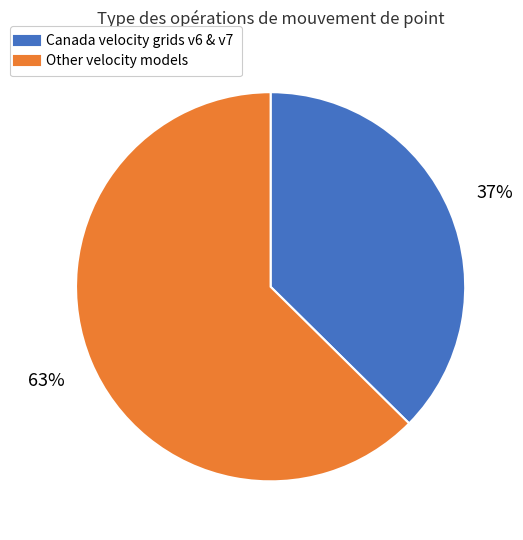

To the nearest percent, what is the average slice percentage?

50%